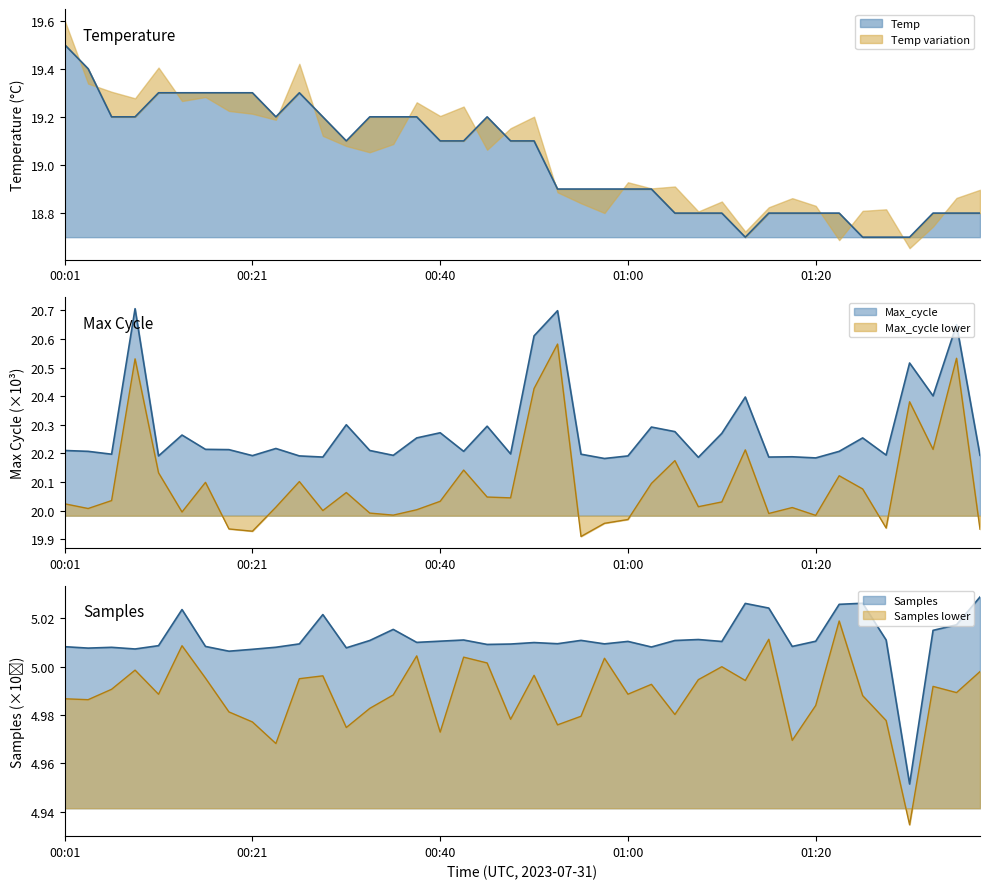

Reading left to right, what are all the values shown in this chart?

Temp: 00:01=19.5	00:04=19.4	00:06=19.2	00:09=19.2	00:11=19.3	00:14=19.3	00:16=19.3	00:18=19.3	00:21=19.3	00:23=19.2	00:26=19.3	00:28=19.2	00:31=19.1	00:33=19.2	00:35=19.2	00:38=19.2	00:40=19.1	00:43=19.1	00:45=19.2	00:48=19.1	00:50=19.1	00:52=18.9	00:55=18.9	00:57=18.9	01:00=18.9	01:02=18.9	01:05=18.8	01:07=18.8	01:10=18.8	01:12=18.7	01:15=18.8	01:17=18.8	01:20=18.8	01:23=18.8	01:25=18.7	01:29=18.7	01:31=18.7	01:33=18.8	01:36=18.8	01:38=18.8
Max_cycle: 00:01=20.2	00:04=20.2	00:06=20.2	00:09=20.7	00:11=20.2	00:14=20.3	00:16=20.2	00:18=20.2	00:21=20.2	00:23=20.2	00:26=20.2	00:28=20.2	00:31=20.3	00:33=20.2	00:35=20.2	00:38=20.3	00:40=20.3	00:43=20.2	00:45=20.3	00:48=20.2	00:50=20.6	00:52=20.7	00:55=20.2	00:57=20.2	01:00=20.2	01:02=20.3	01:05=20.3	01:07=20.2	01:10=20.3	01:12=20.4	01:15=20.2	01:17=20.2	01:20=20.2	01:23=20.2	01:25=20.3	01:29=20.2	01:31=20.5	01:33=20.4	01:36=20.6	01:38=20.2
Samples: 00:01=5.0	00:04=5.0	00:06=5.0	00:09=5.0	00:11=5.0	00:14=5.0	00:16=5.0	00:18=5.0	00:21=5.0	00:23=5.0	00:26=5.0	00:28=5.0	00:31=5.0	00:33=5.0	00:35=5.0	00:38=5.0	00:40=5.0	00:43=5.0	00:45=5.0	00:48=5.0	00:50=5.0	00:52=5.0	00:55=5.0	00:57=5.0	01:00=5.0	01:02=5.0	01:05=5.0	01:07=5.0	01:10=5.0	01:12=5.0	01:15=5.0	01:17=5.0	01:20=5.0	01:23=5.0	01:25=5.0	01:29=5.0	01:31=5.0	01:33=5.0	01:36=5.0	01:38=5.0